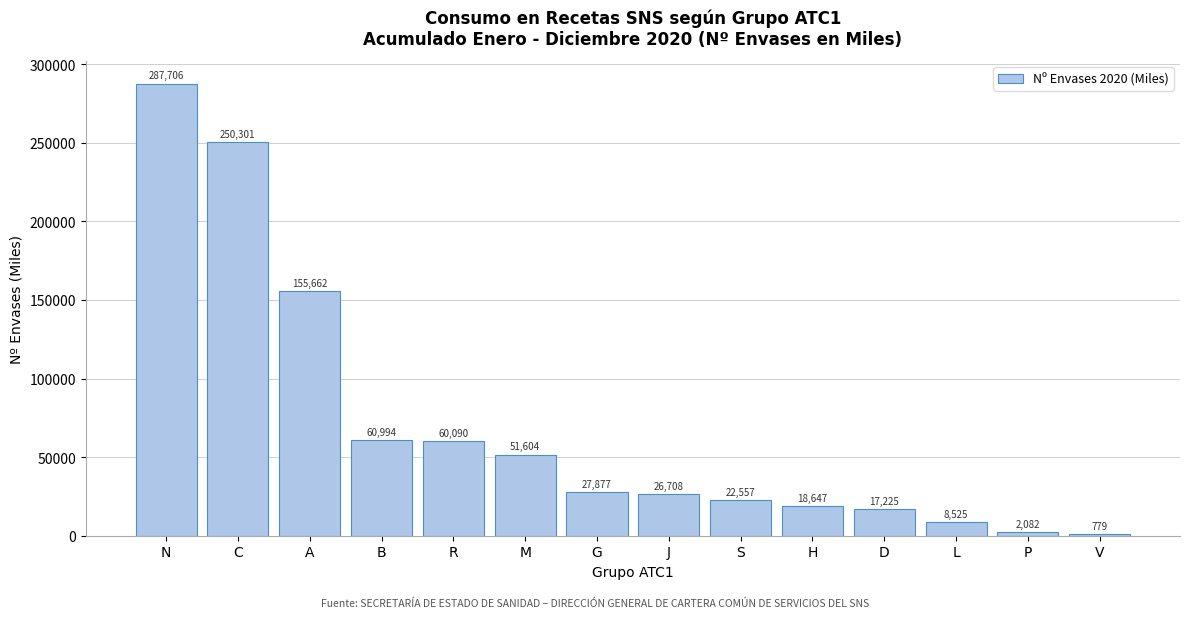

What is the ratio of the value at C to the value at R?

4.2